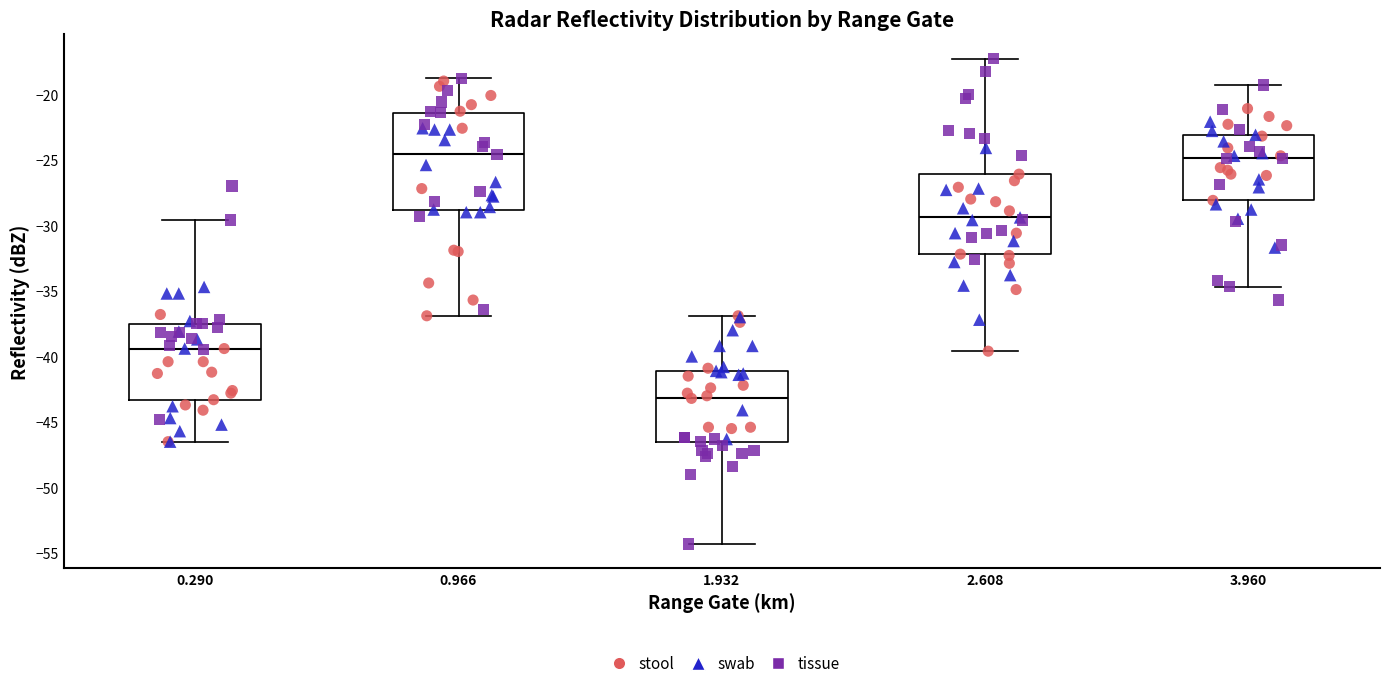

Reading left to right, read every box against the y-axis: the position of its median line, the range the box covers, and the ends of its whiskers. The values are not printed on the chart, so give them approximately, as read against the axis.

0.290: median -39.5, box -43.5 to -37.5, whiskers -46.5 to -29.5
0.966: median -24.5, box -29.0 to -21.5, whiskers -37.0 to -19.0
1.932: median -43.0, box -46.5 to -41.0, whiskers -54.5 to -37.0
2.608: median -29.5, box -32.0 to -26.0, whiskers -39.5 to -17.5
3.960: median -25.0, box -28.0 to -23.0, whiskers -34.5 to -19.5